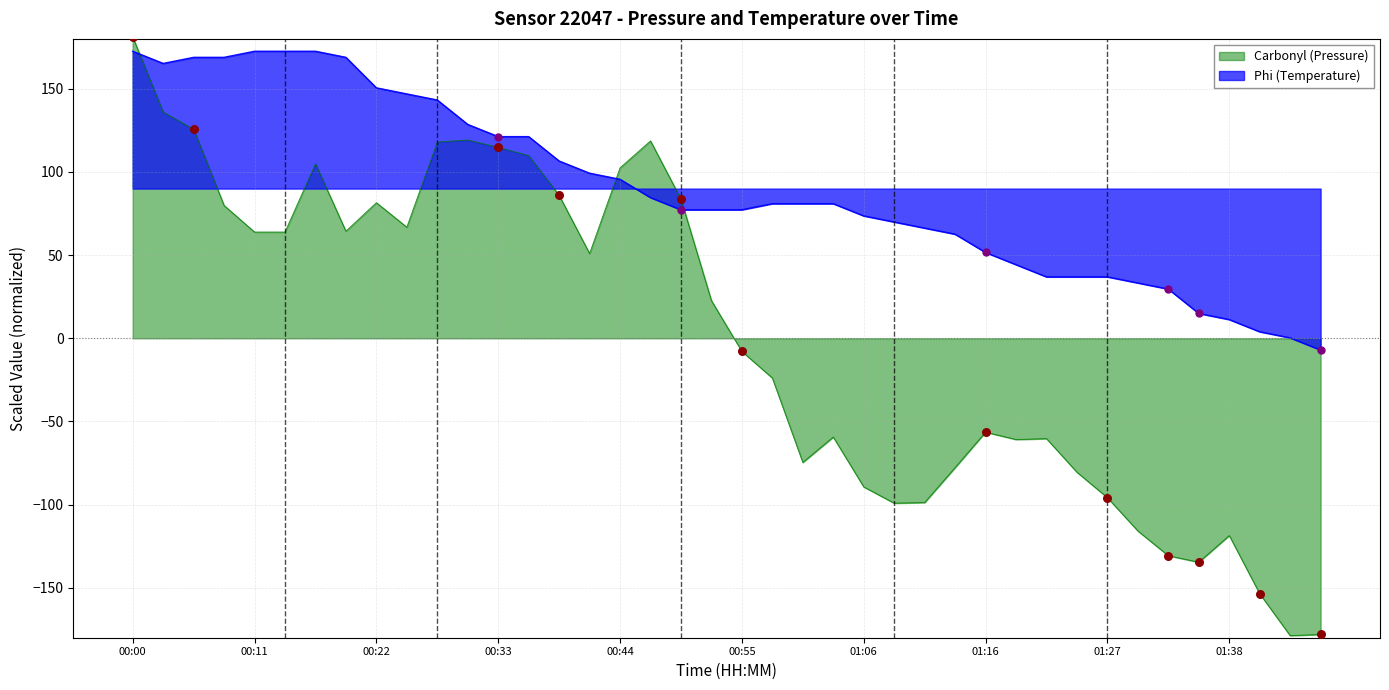

Which series has the widest spread of Y values?

pressure